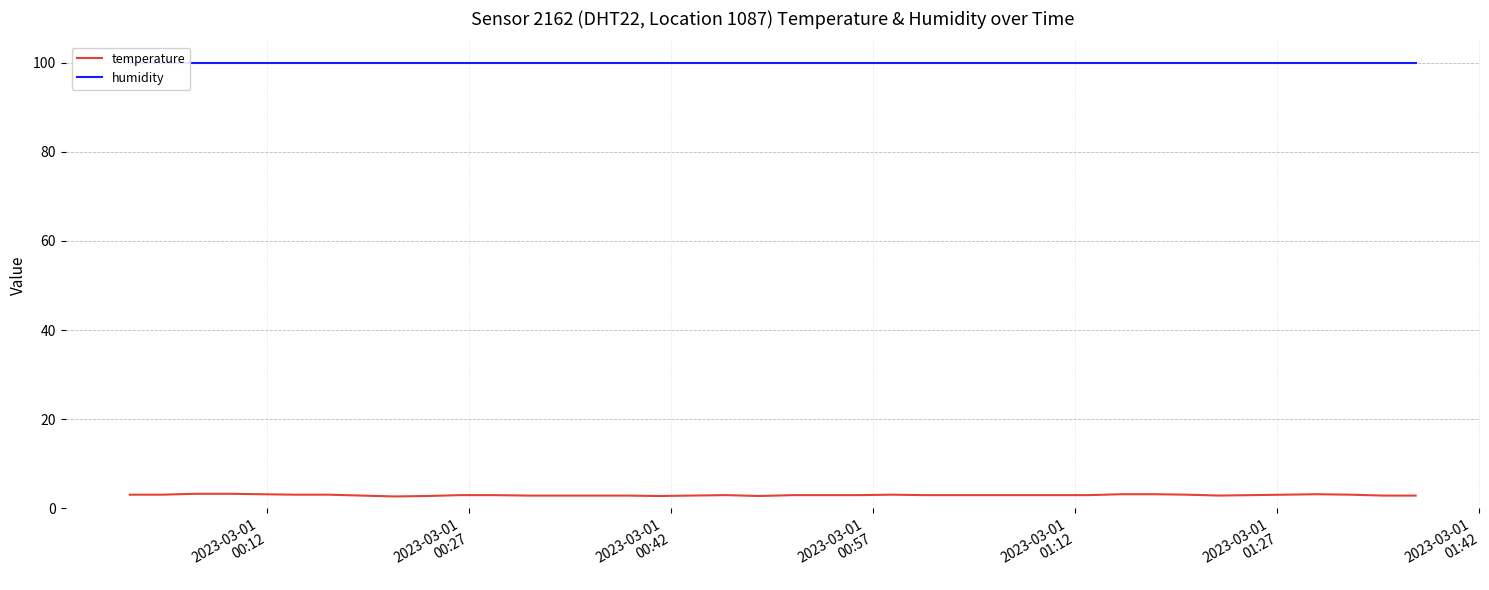

Count the number of data series in this chart.

2